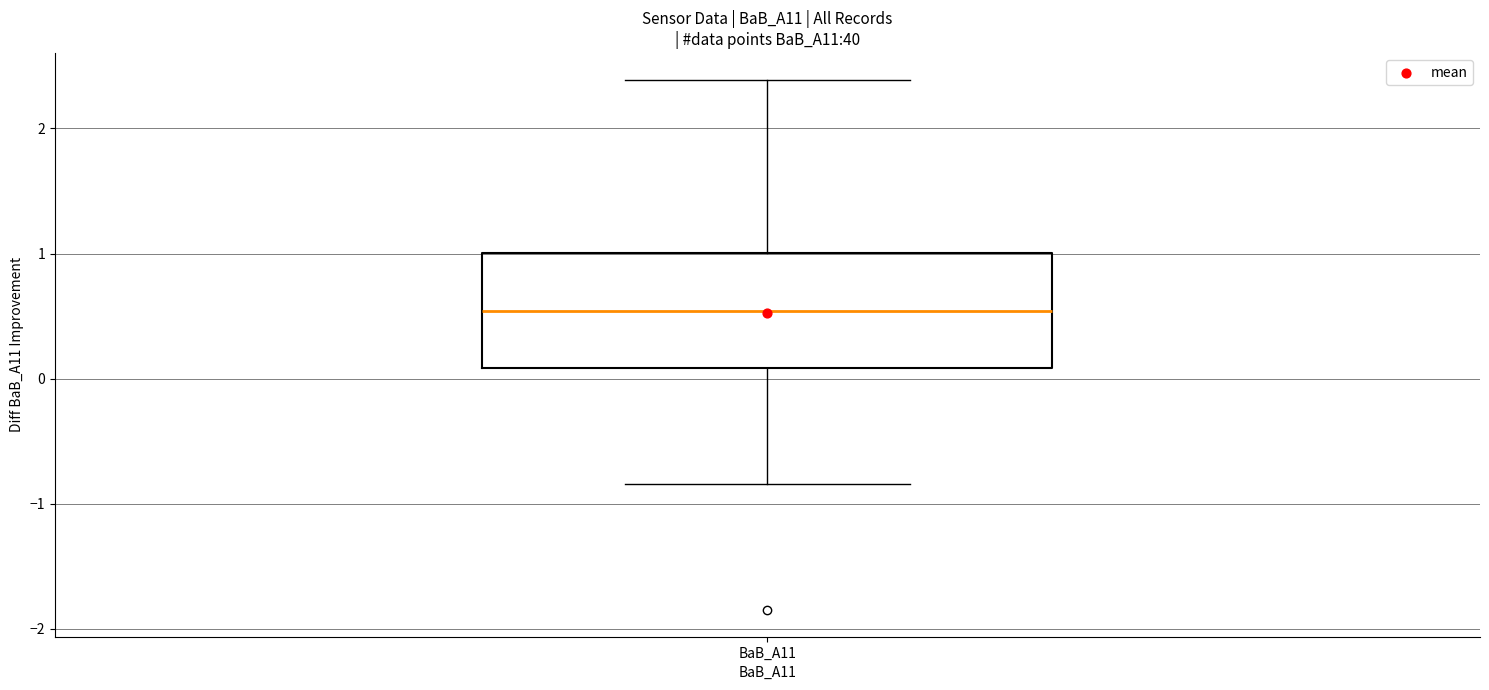

Transcribe this box plot: give where the median line is, the range the box spans, and where the two whiskers end, as read against the y-axis. The values are not printed on the chart, so give them approximately, as read against the axis.

median 0.5, box 0.1 to 1.0, whiskers -0.8 to 2.4